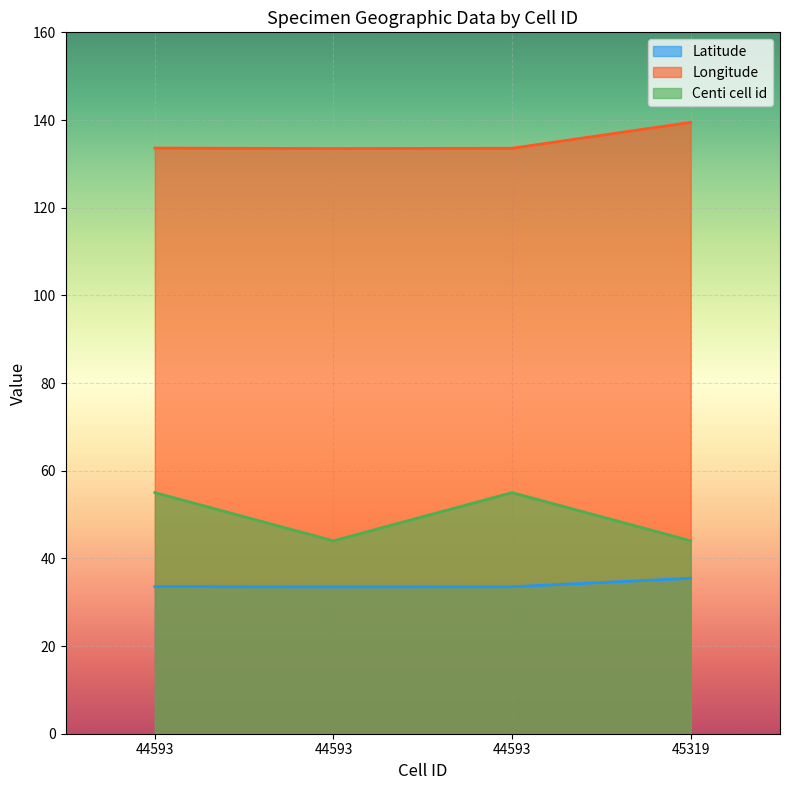

What are all the series names shown in the legend?

Latitude, Longitude, Centi cell id